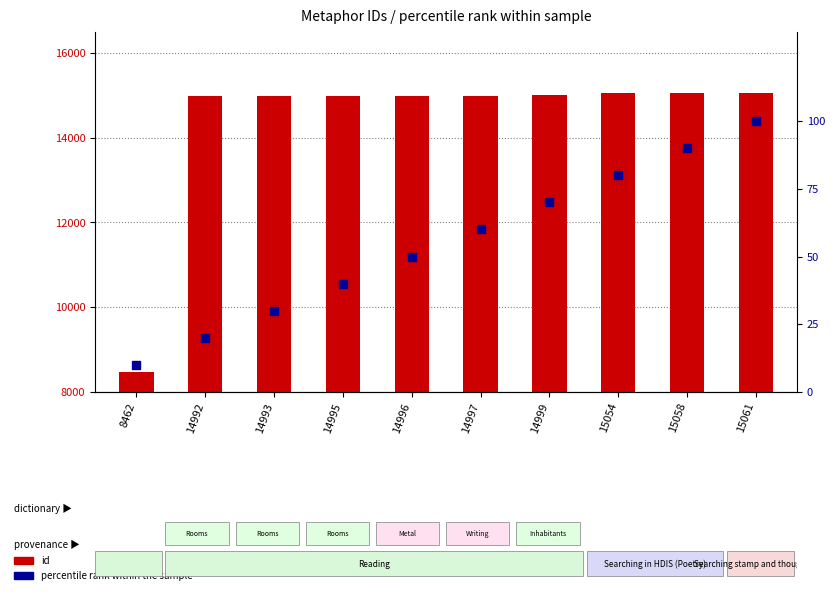

Which series has the largest total across all categories?

id